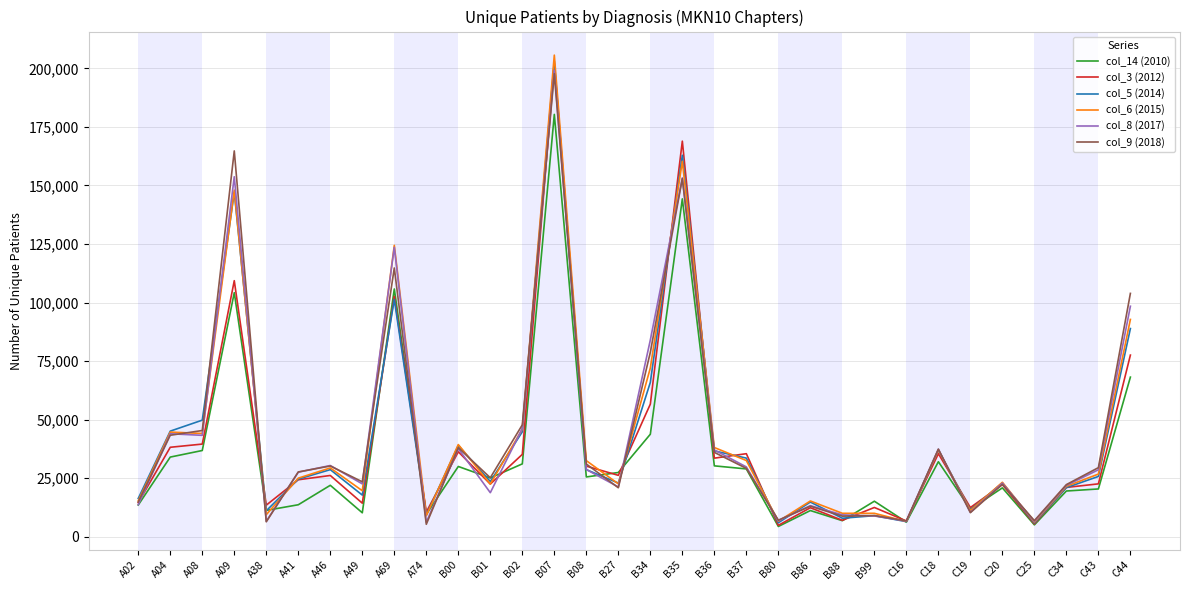

Which category has the highest value in the col_14 (2010) series?

B07